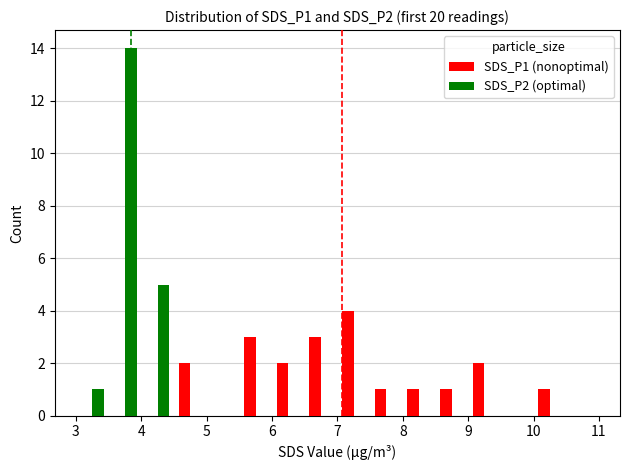

What are all the series names shown in the legend?

SDS_P1 (nonoptimal), SDS_P2 (optimal)